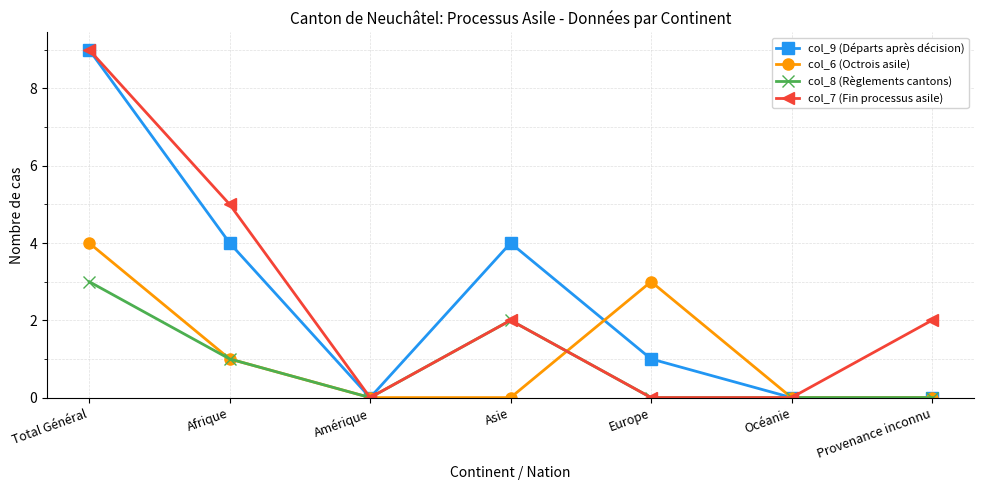

How many data points in col_9 (Départs après décision) are less than 1?

3